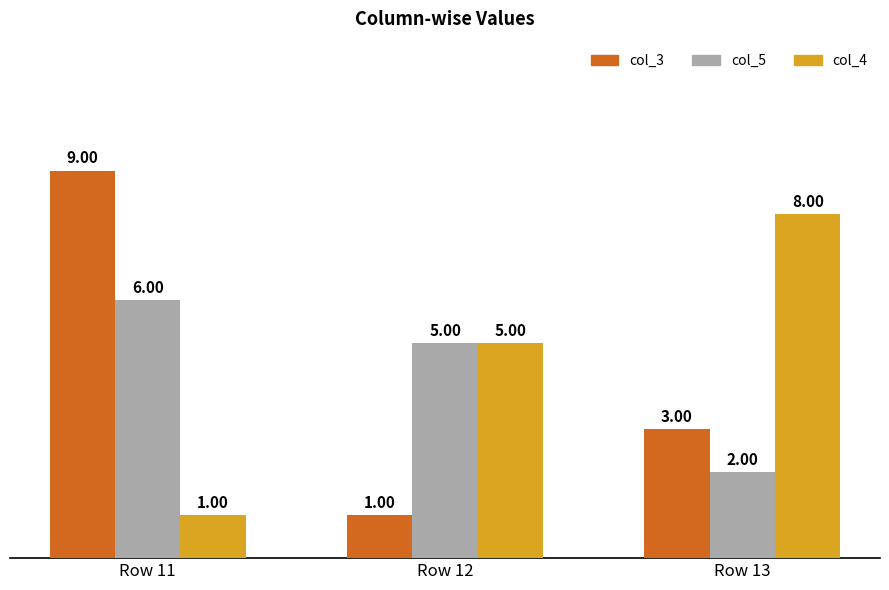

Is the value of col_3 at Row 11 greater than the value of col_4 at Row 11?

Yes